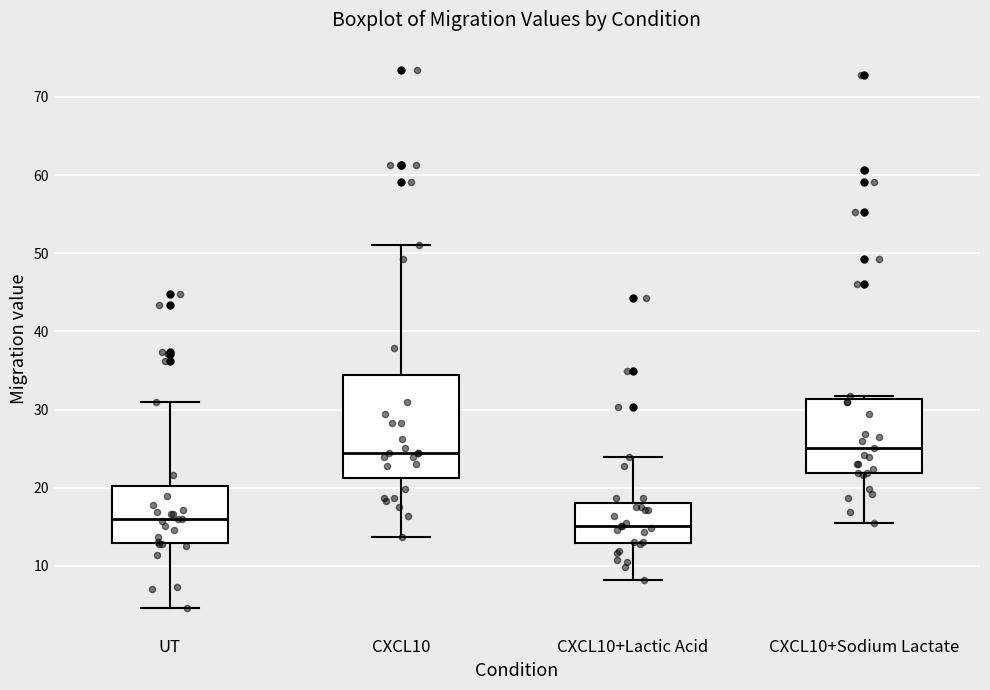

Reading left to right, read every box against the y-axis: the position of its median line, the range the box covers, and the ends of its whiskers. The values are not printed on the chart, so give them approximately, as read against the axis.

UT: median 16, box 13 to 20, whiskers 5 to 31
CXCL10: median 25, box 21 to 34, whiskers 14 to 51
CXCL10+Lactic Acid: median 15, box 13 to 18, whiskers 8 to 24
CXCL10+Sodium Lactate: median 25, box 22 to 31, whiskers 15 to 32